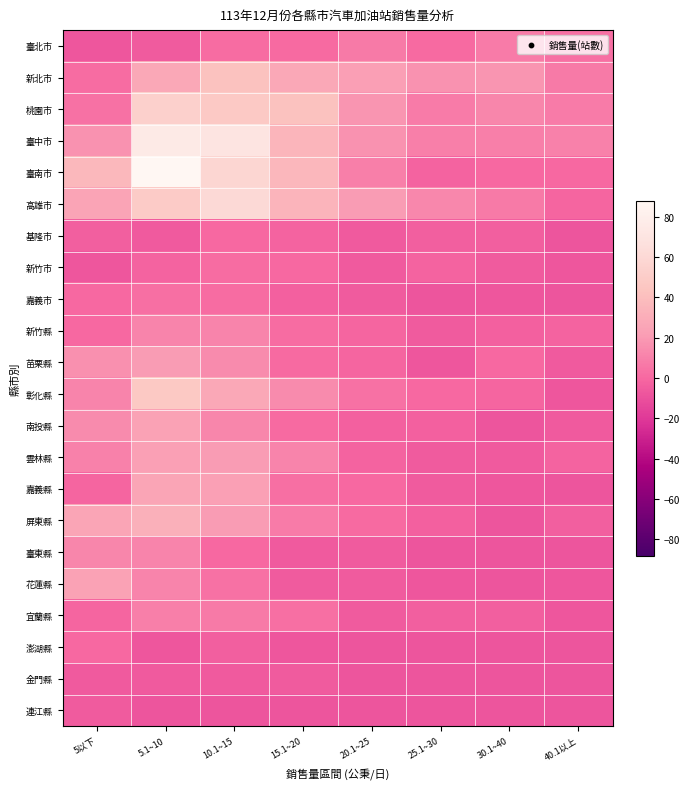

Which category has the highest value across all series?

5.1~10